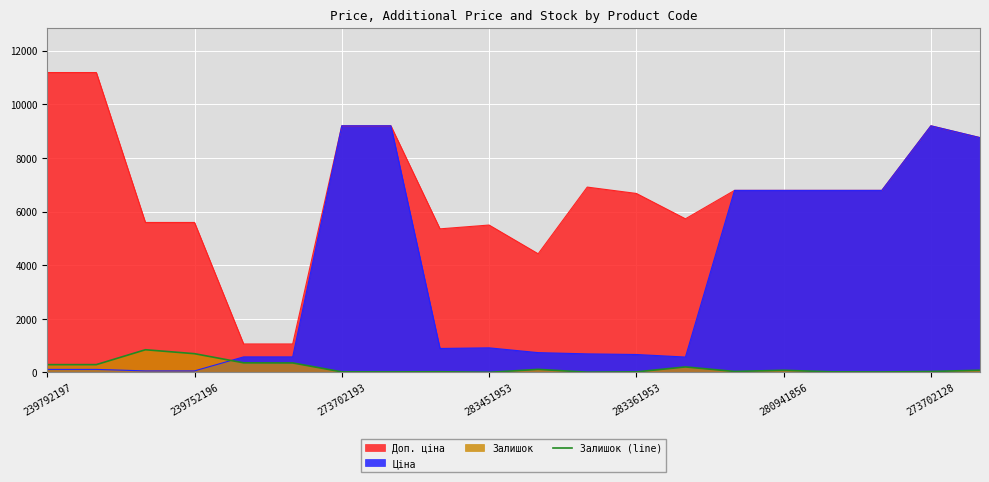

Is it true that the value at 16 is 20?

True